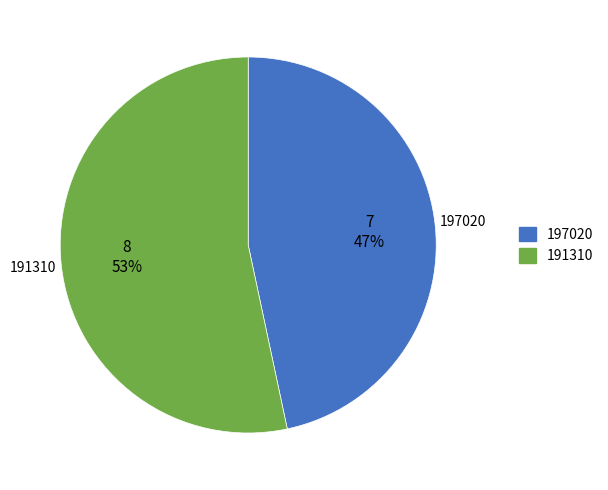

To the nearest percent, what is the average slice percentage?

50%